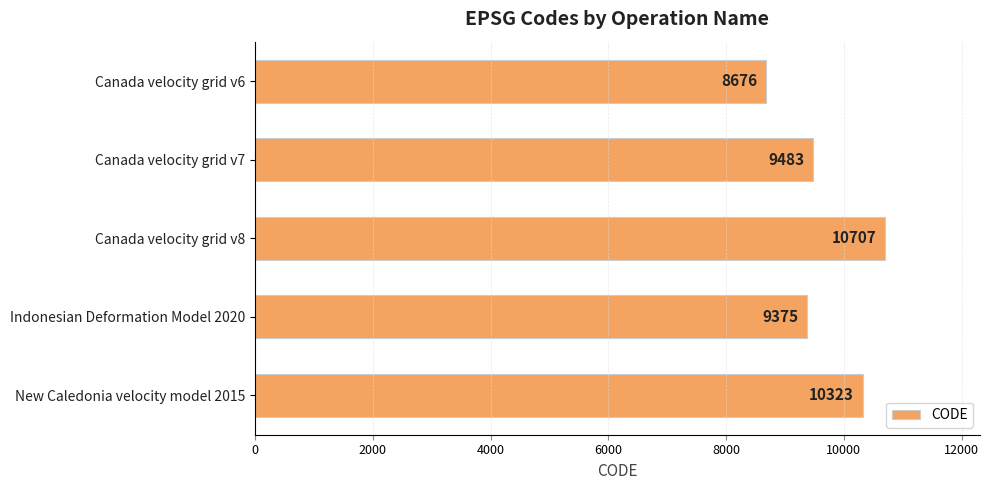

List the labels in order of value, largest first.

Canada velocity grid v8, New Caledonia velocity model 2015, Canada velocity grid v7, Indonesian Deformation Model 2020, Canada velocity grid v6